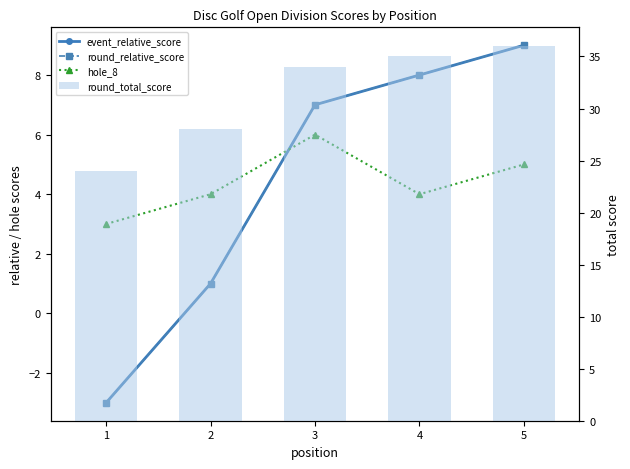

What are all the series names shown in the legend?

event_relative_score, round_relative_score, hole_8, round_total_score